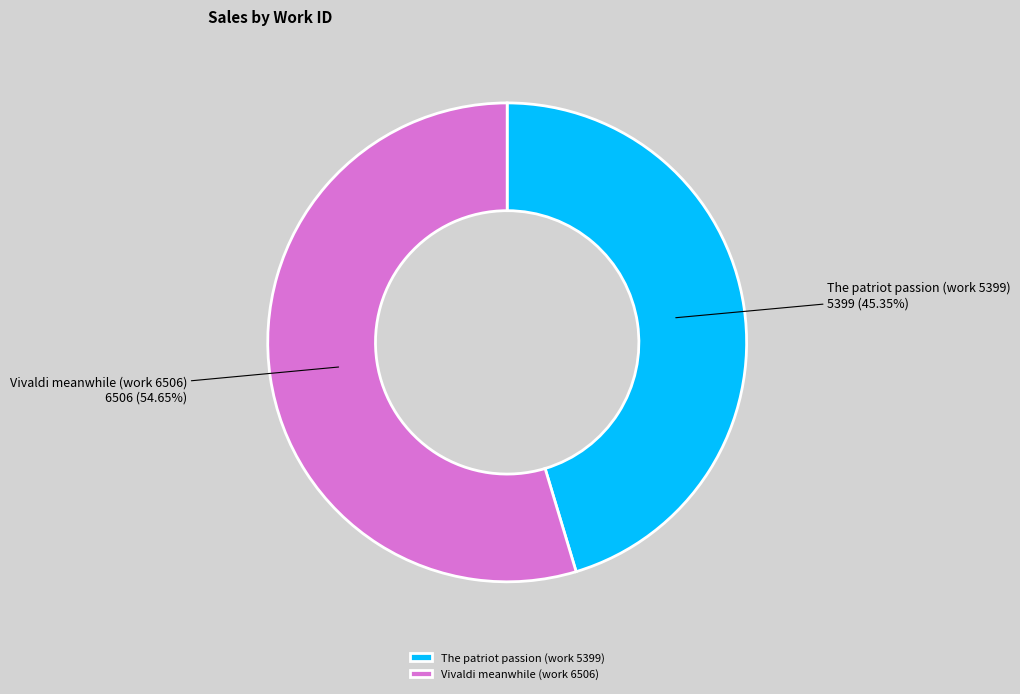

Between Vivaldi meanwhile (work 6506) and The patriot passion (work 5399), which is larger?

Vivaldi meanwhile (work 6506)